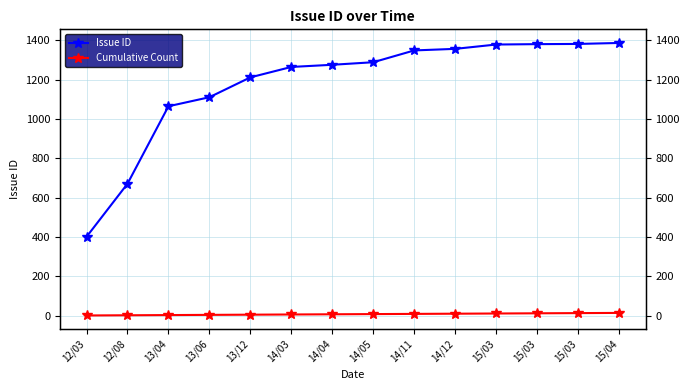

Between 13/04 and 15/03, which series saw the biggest shift?

Issue ID